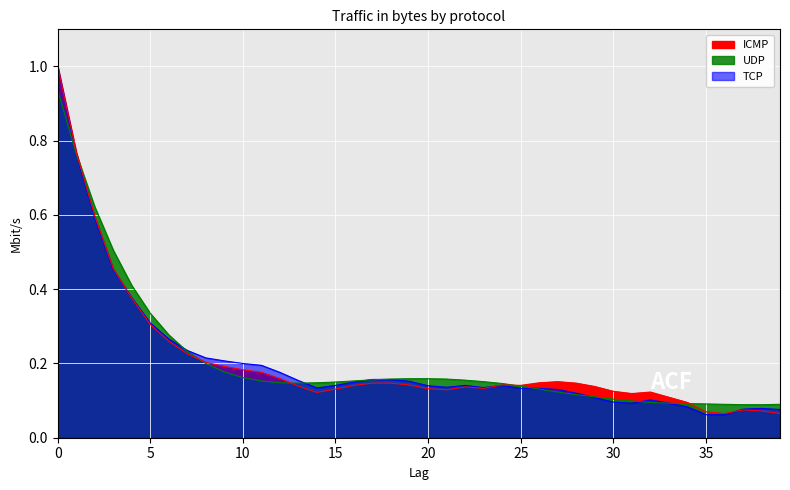

What is the difference between the maximum and minimum values in the TCP series?

0.9